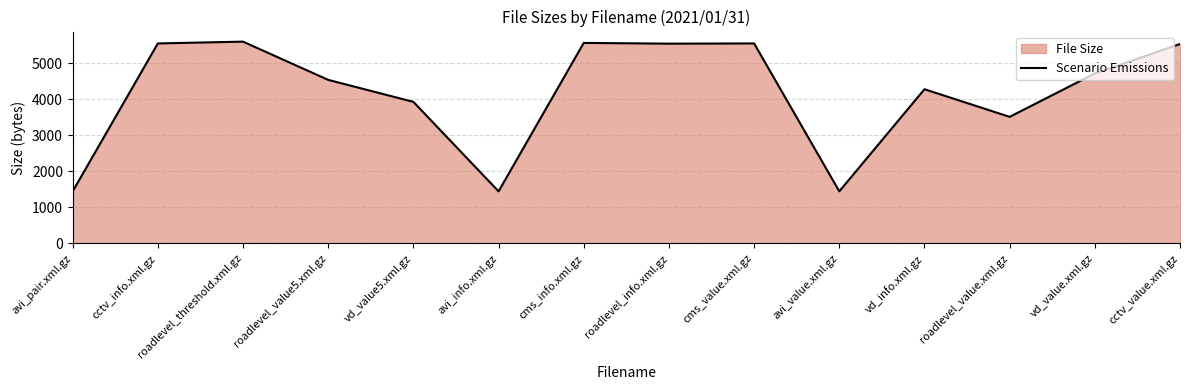

Reading left to right, extract all data points from this chart.

1442	5546	5596	4535	3925	1442	5561	5540	5546	1443	4276	3509	4712	5531